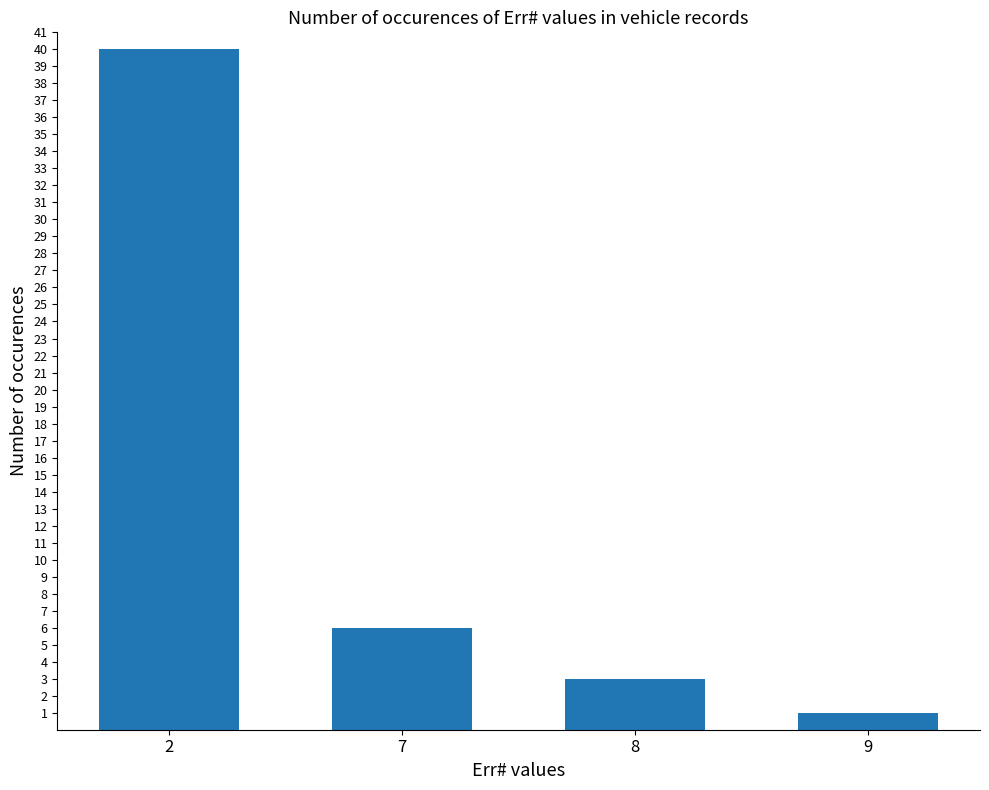

What is the change in value from 2 to 9?

-39